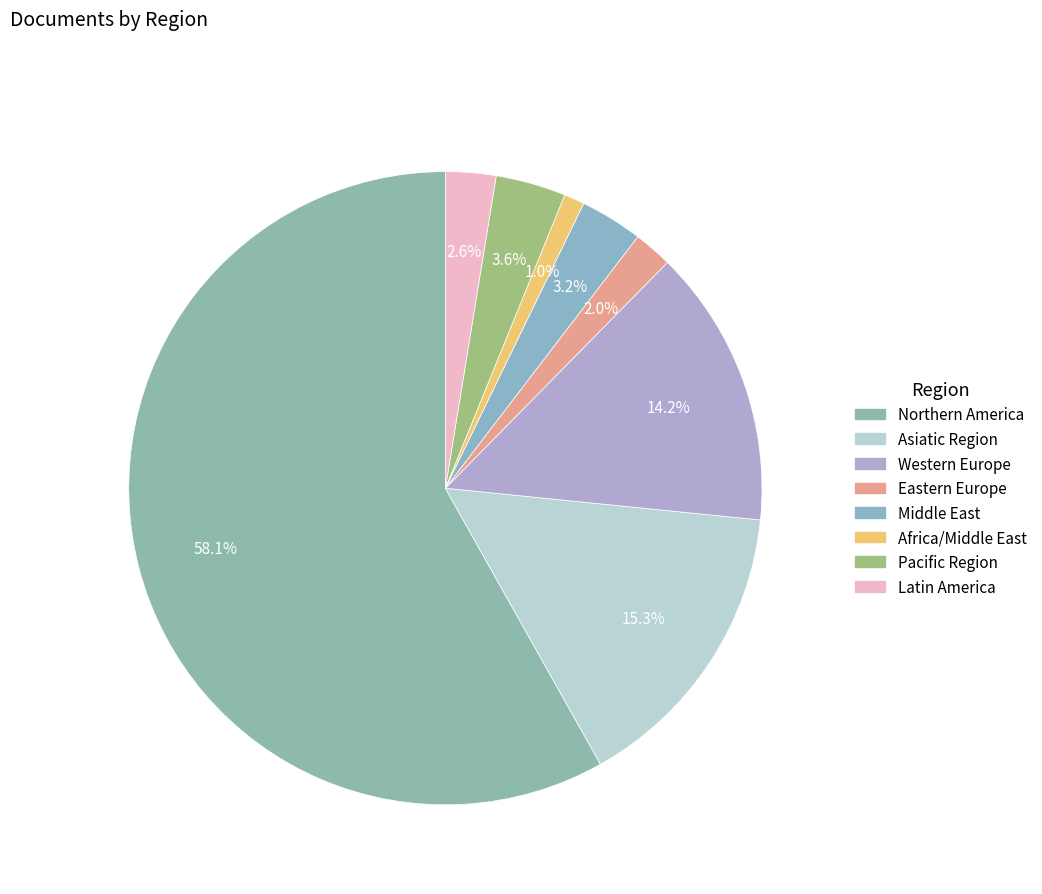

To the nearest percent, what portion does Eastern Europe represent?

2%